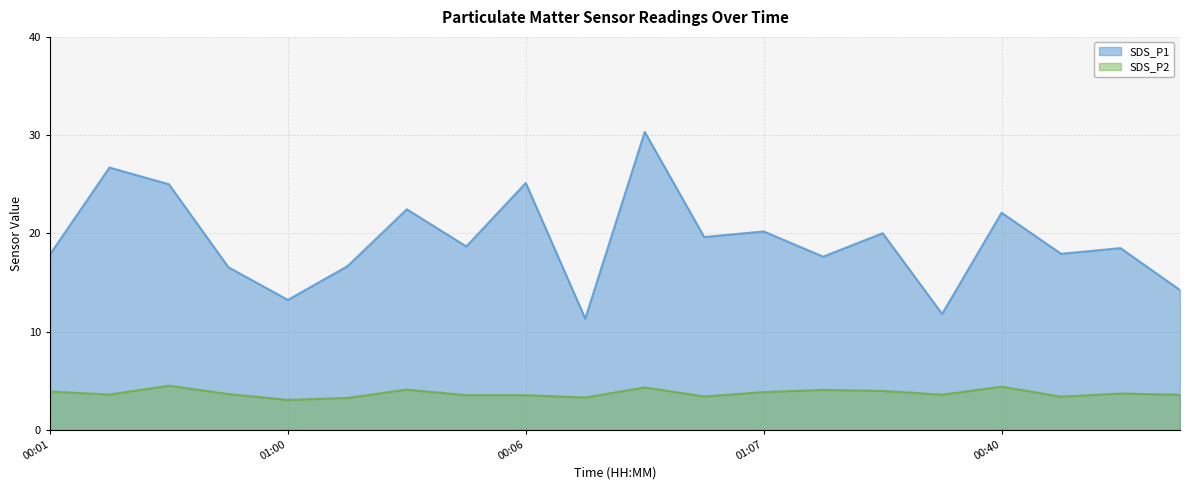

The SDS_P1 series shows 41.5 at 00:06. True or false?

False